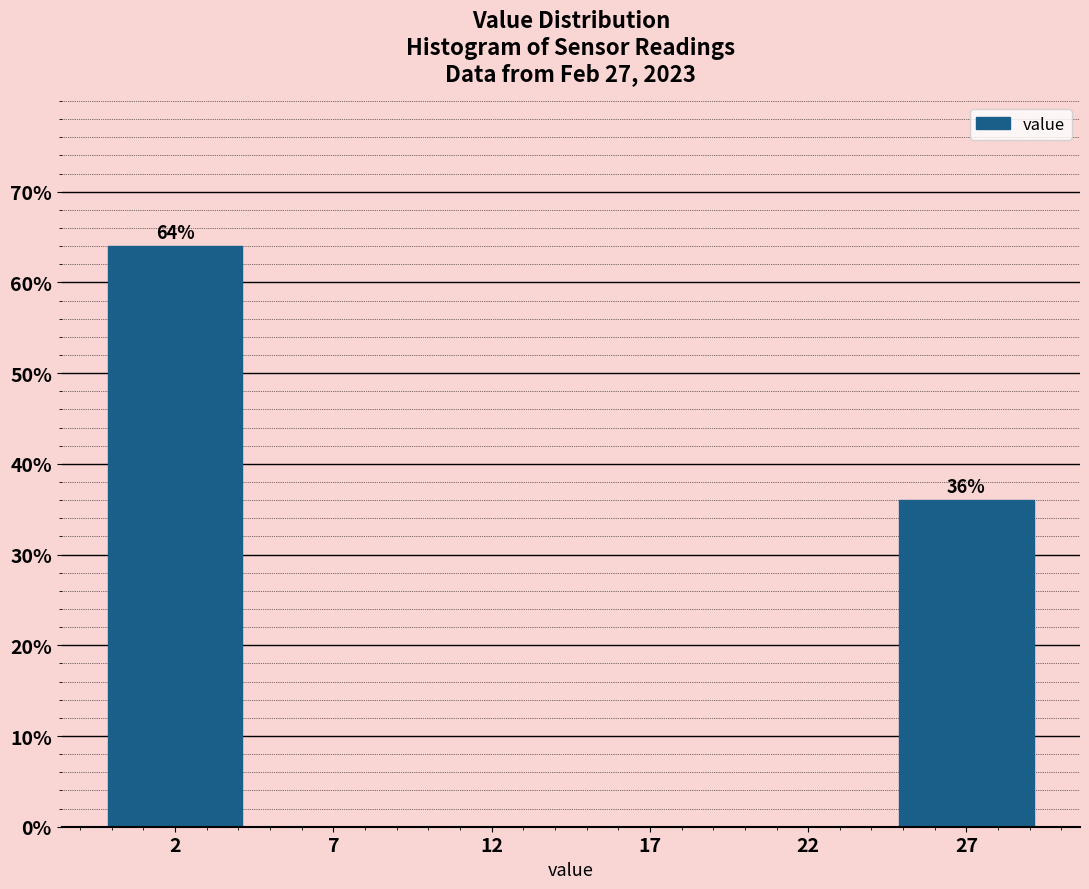

Reading left to right, extract all data points from this chart.

2=64	7=0	12=0	17=0	22=0	27=36